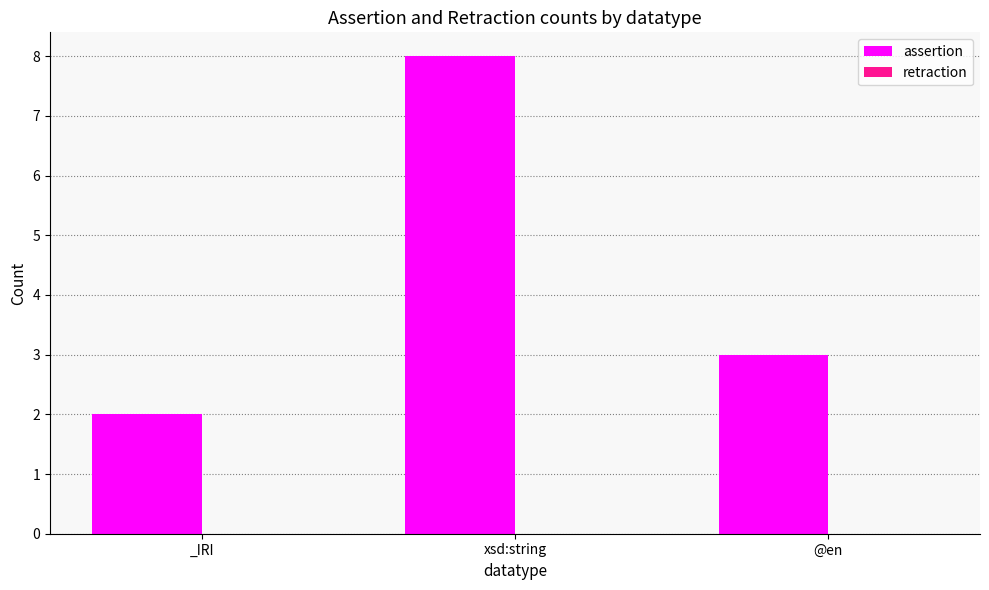

The value at _IRI is 1. True or false?

False